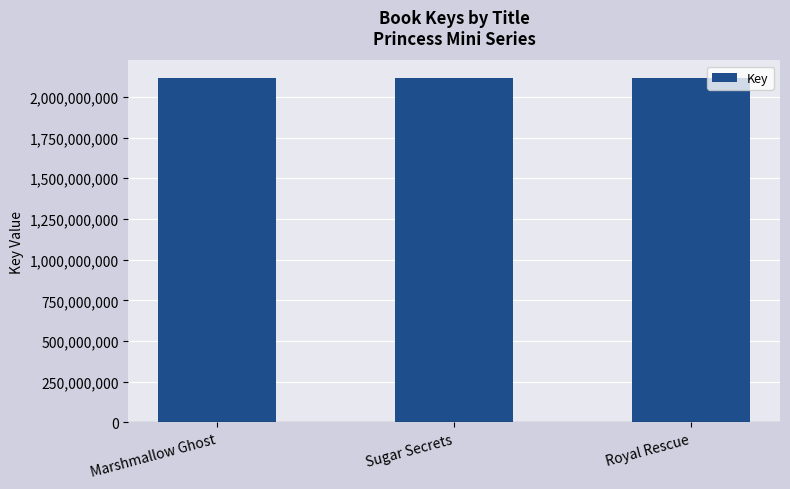

Approximately how many times larger is the value at Sugar Secrets compared to Marshmallow Ghost?

1.0